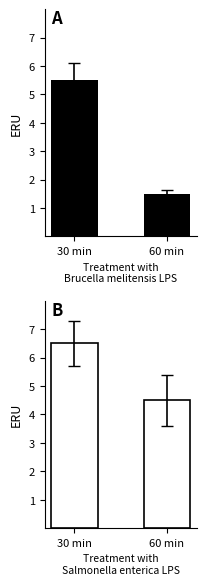

What are all the series names shown in the legend?

30 min / 60 min A, 30 min / 60 min B